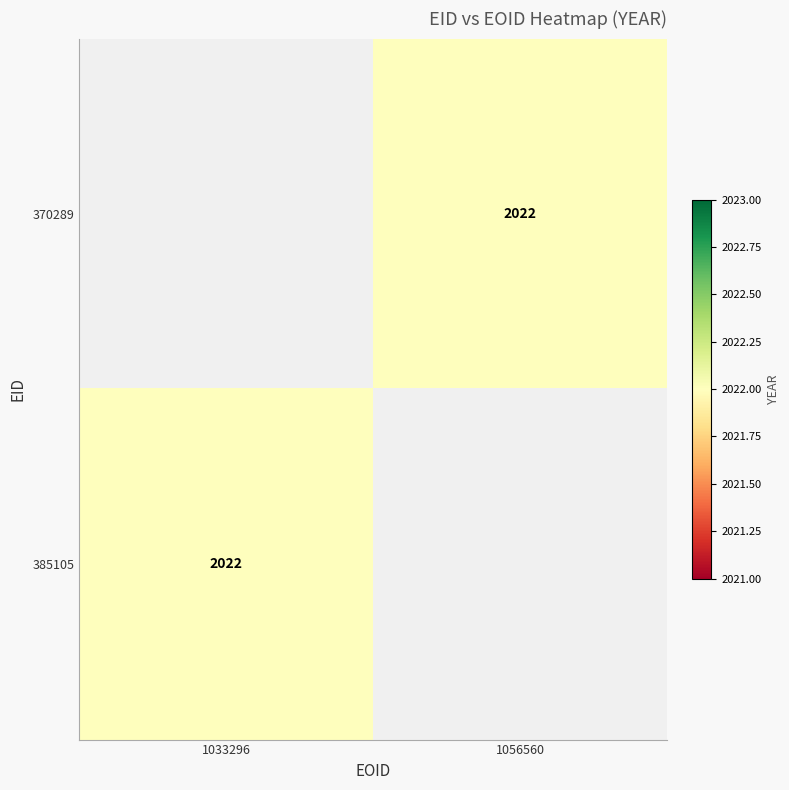

At which category does the chart reach its minimum across all series?

1056560